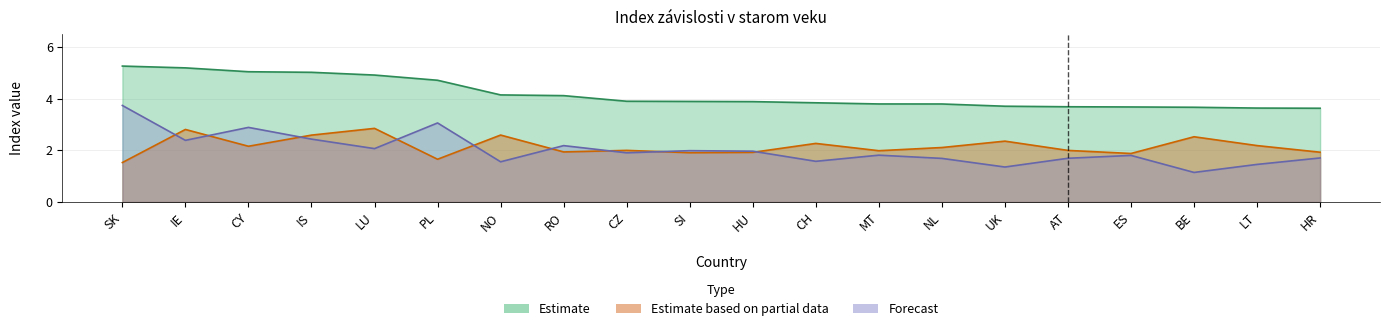

How many interior local valleys does the Estimate based on partial data series have?

6